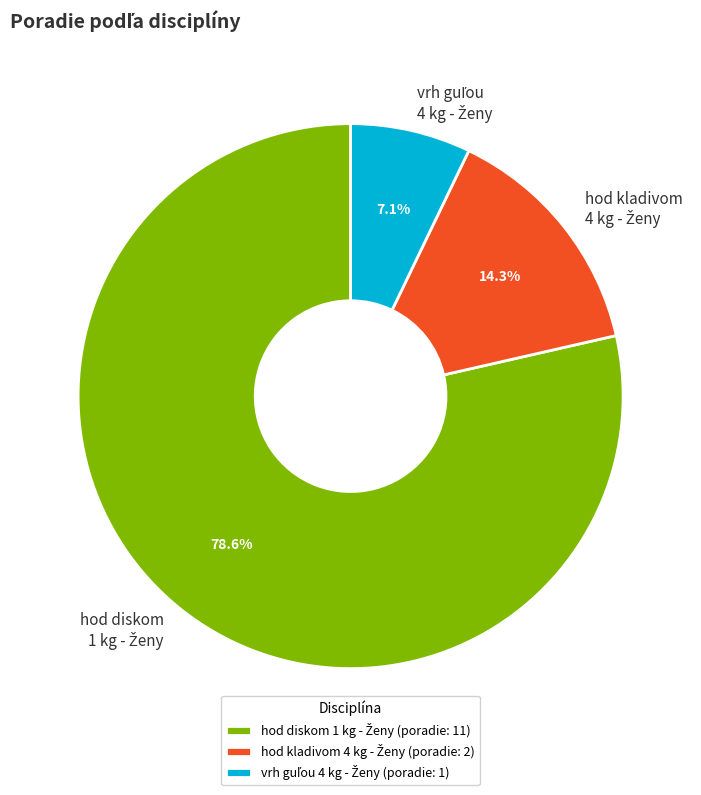

Is there a majority slice in this chart?

Yes